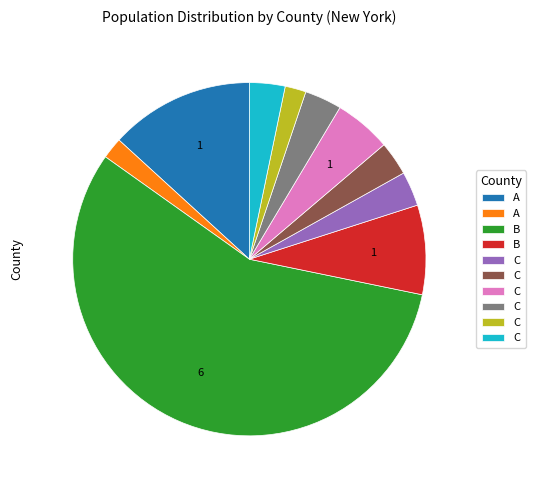

Does any single category account for the majority?

Yes